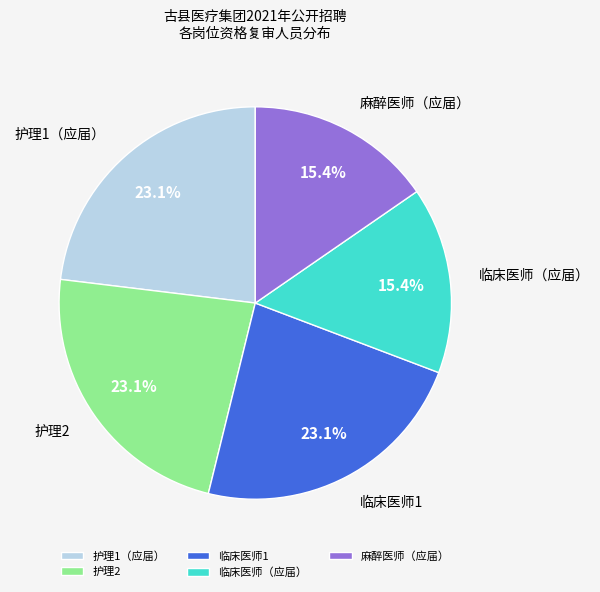

How many slices are in this pie chart?

5